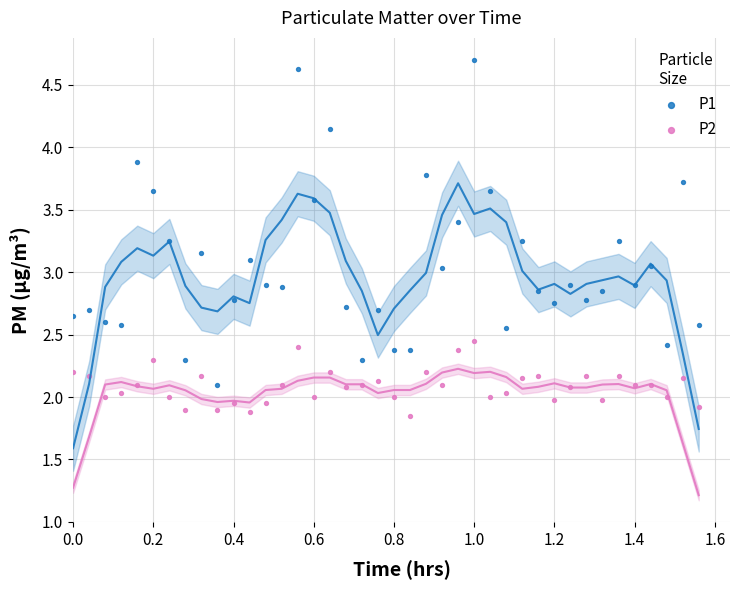

What are all the series names shown in the legend?

P1, P2